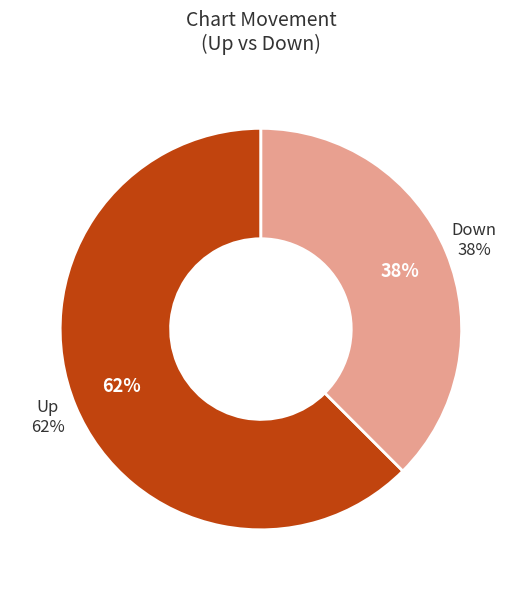

Between up and down, which is larger?

up